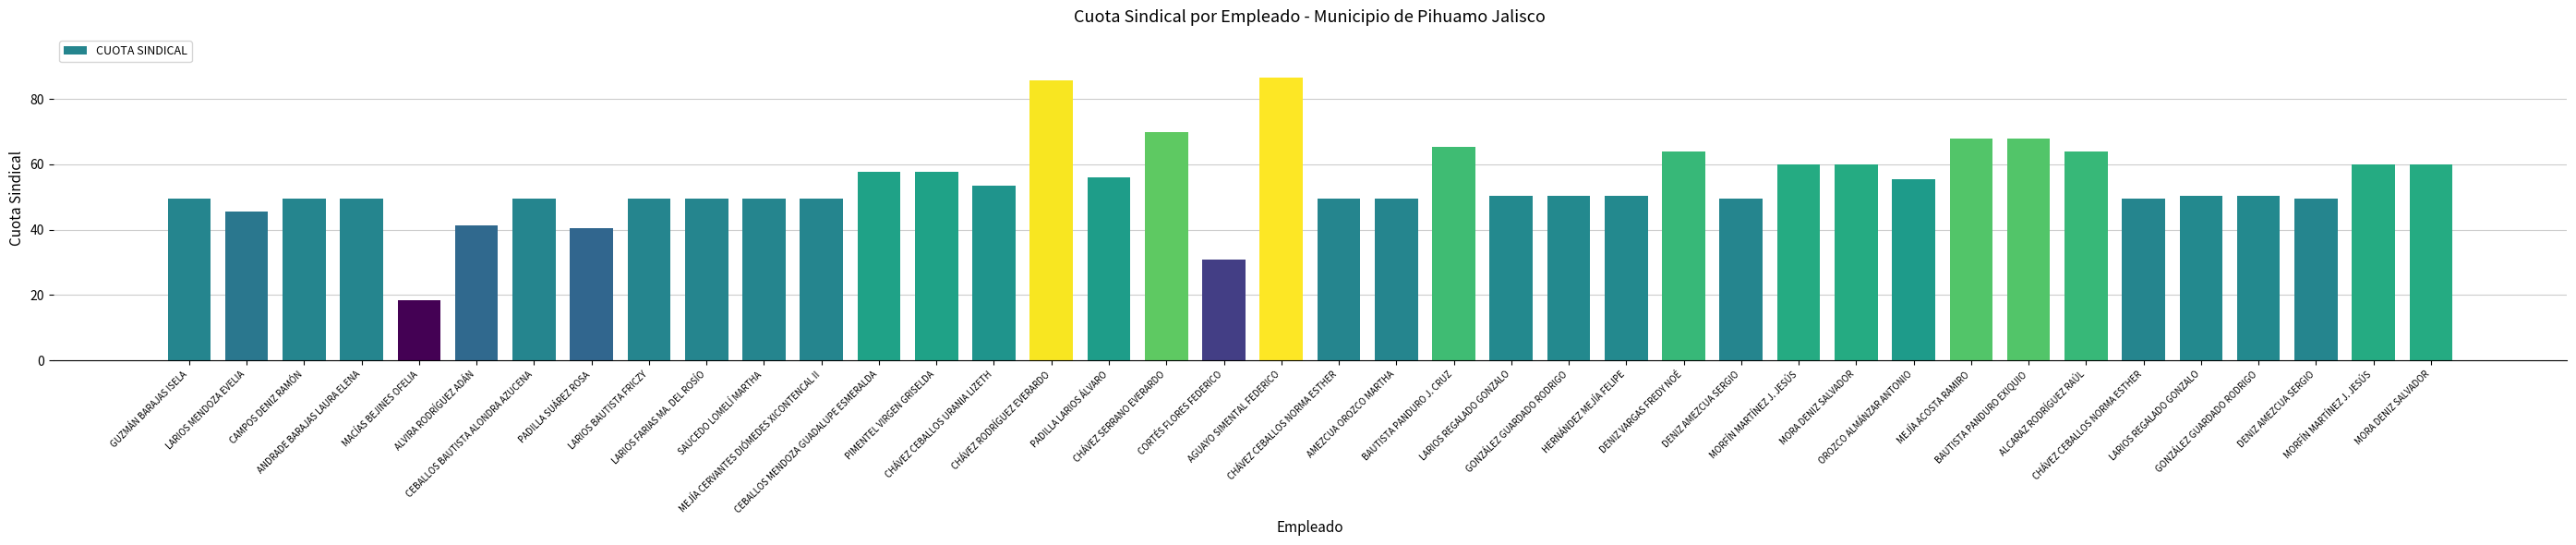

Count the number of data series in this chart.

1